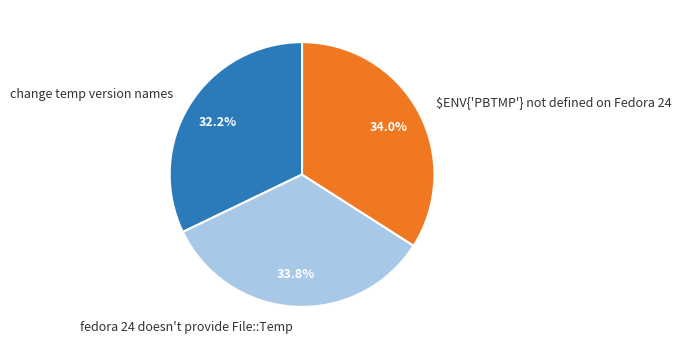

Which category has the smallest portion of the pie?

change temp version names